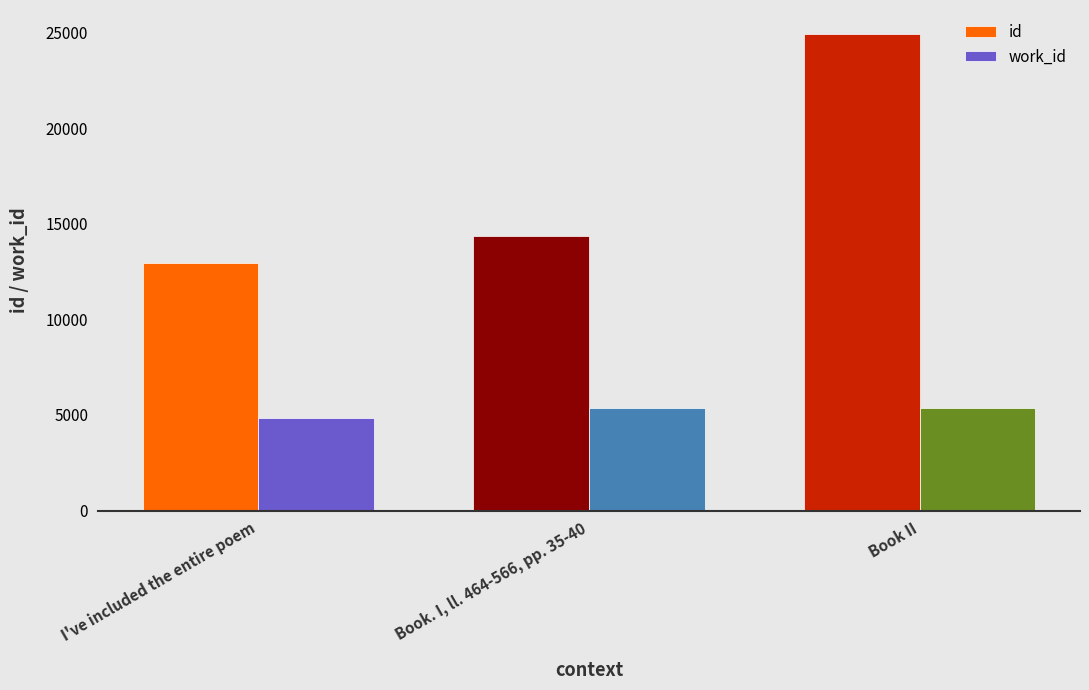

Reading left to right, transcribe all the data shown in this chart.

id: 12946	14379	24928
work_id: 4852	5366	5366